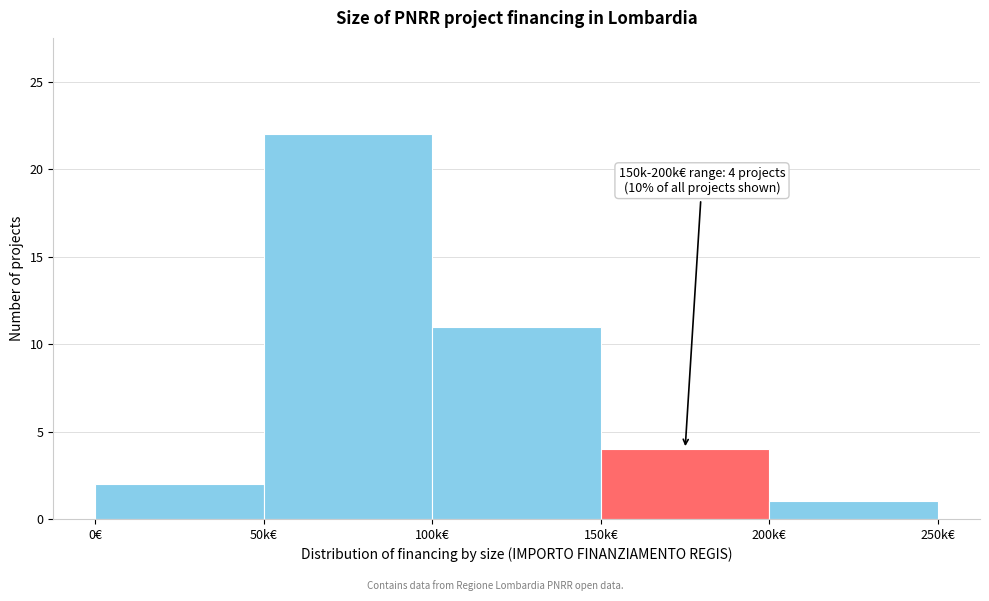

Reading left to right, what are all the values shown in this chart?

2	22	11	4	1